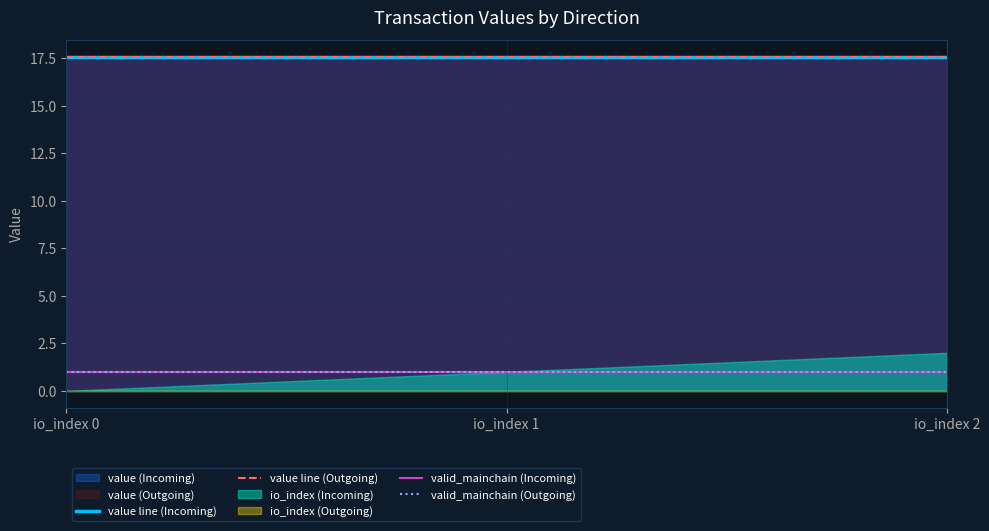

Reading left to right, transcribe all the data shown in this chart.

value line (Incoming): 17.6	17.6	17.6
value line (Outgoing): 17.6	17.6	17.6
valid_mainchain (Incoming): 1.0	1.0	1.0
valid_mainchain (Outgoing): 1.0	1.0	1.0